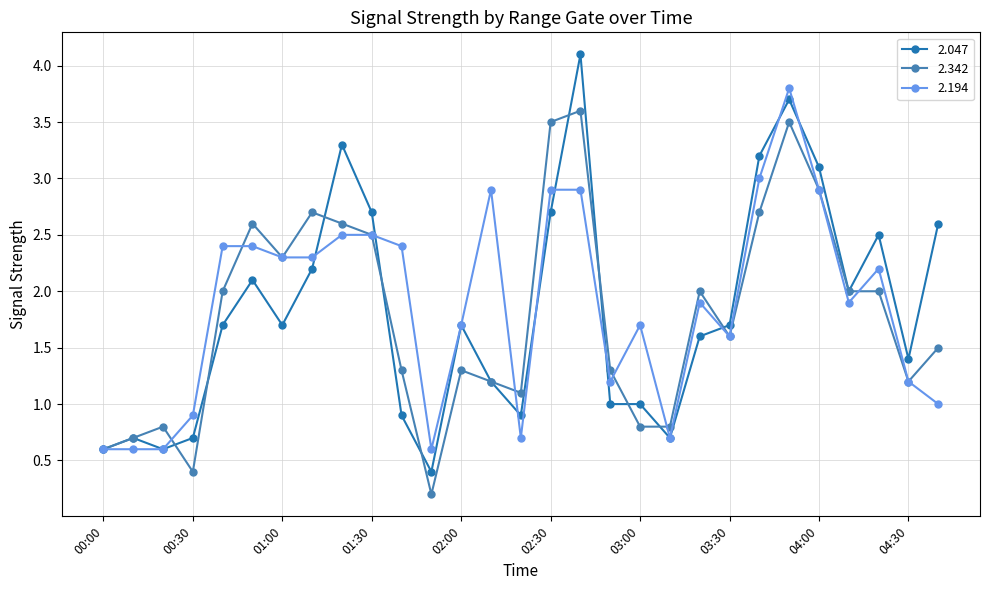

What is the value of the 2.047 point at the 5th from the left?

1.7